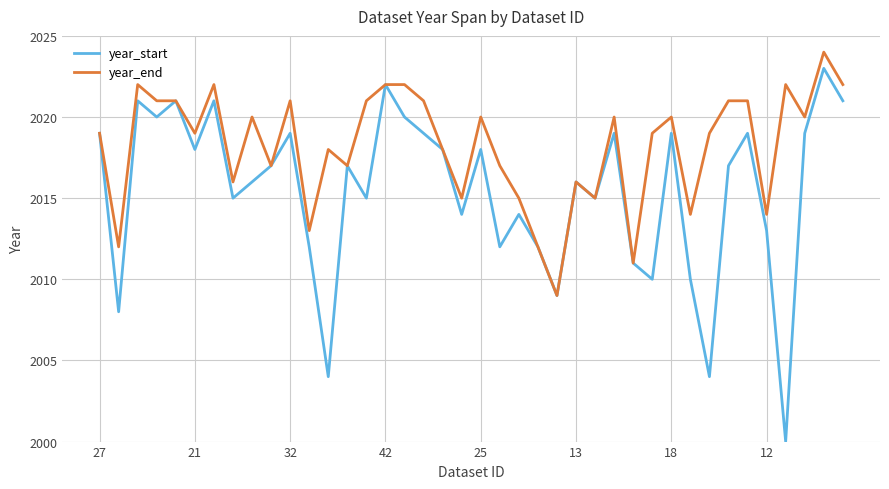

How many lines are shown in the chart?

2